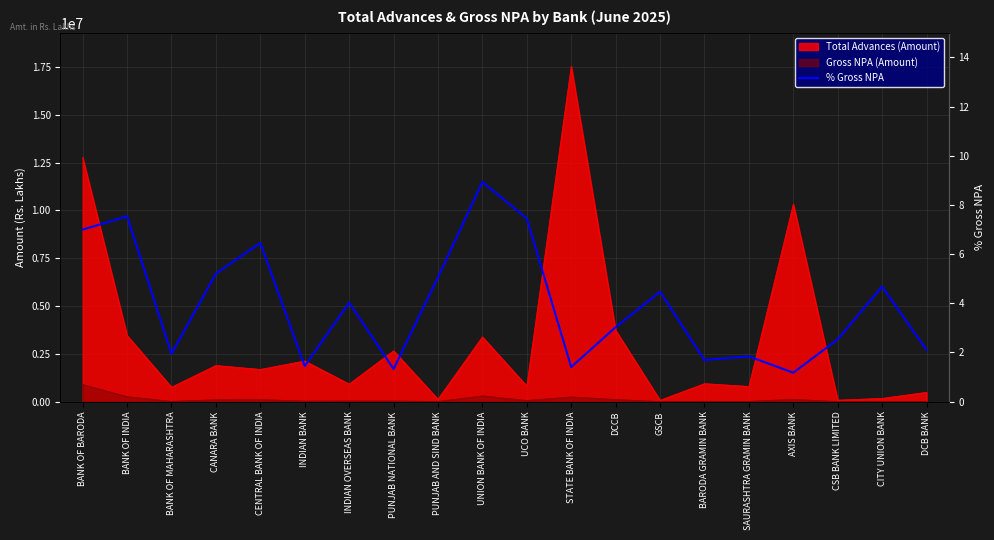

What is the value of the 7th point from the left?

4.0